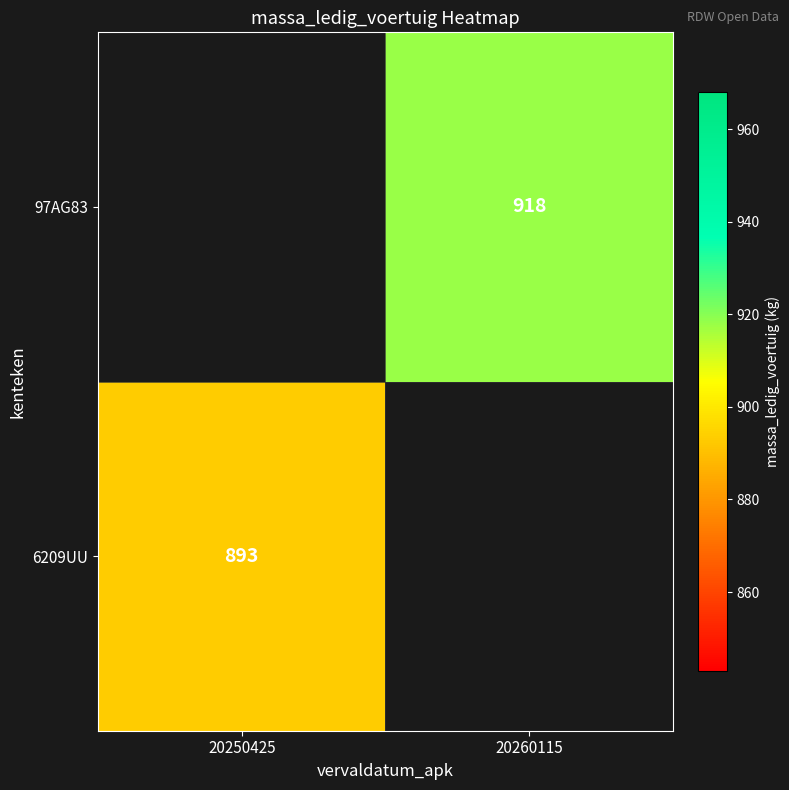

What is the smallest value displayed?

893.0